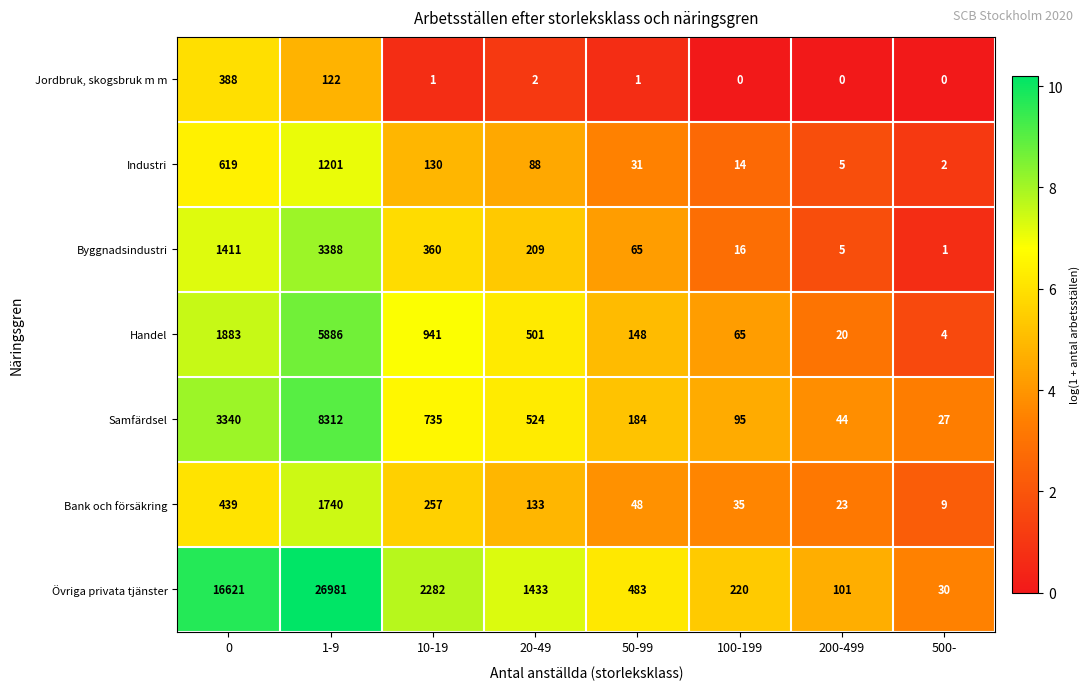

How many data points in Jordbruk, skogsbruk m m are less than 1?

3